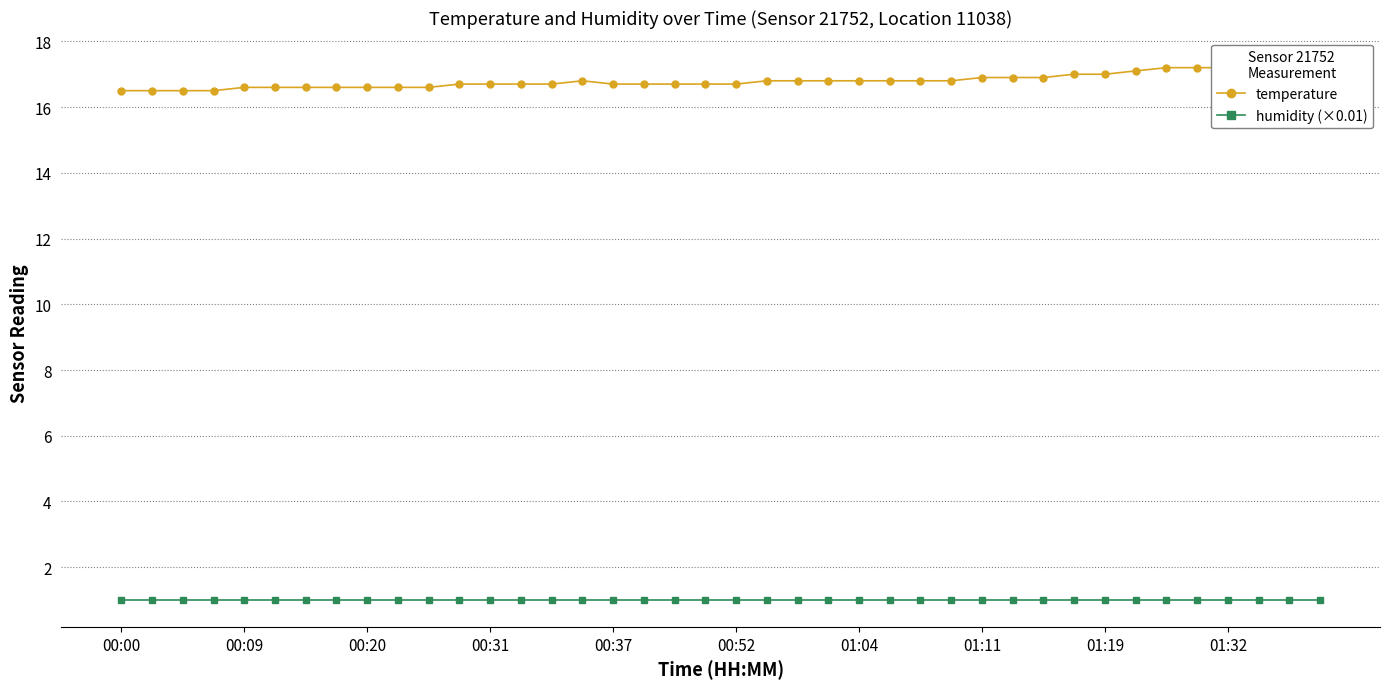

What is the sum of all temperature values?

672.2